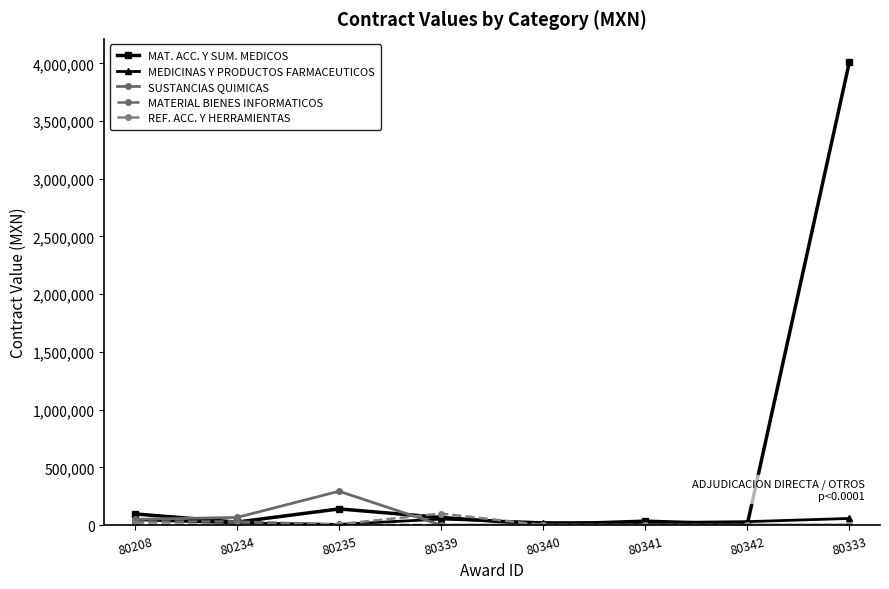

How many lines are shown in the chart?

5